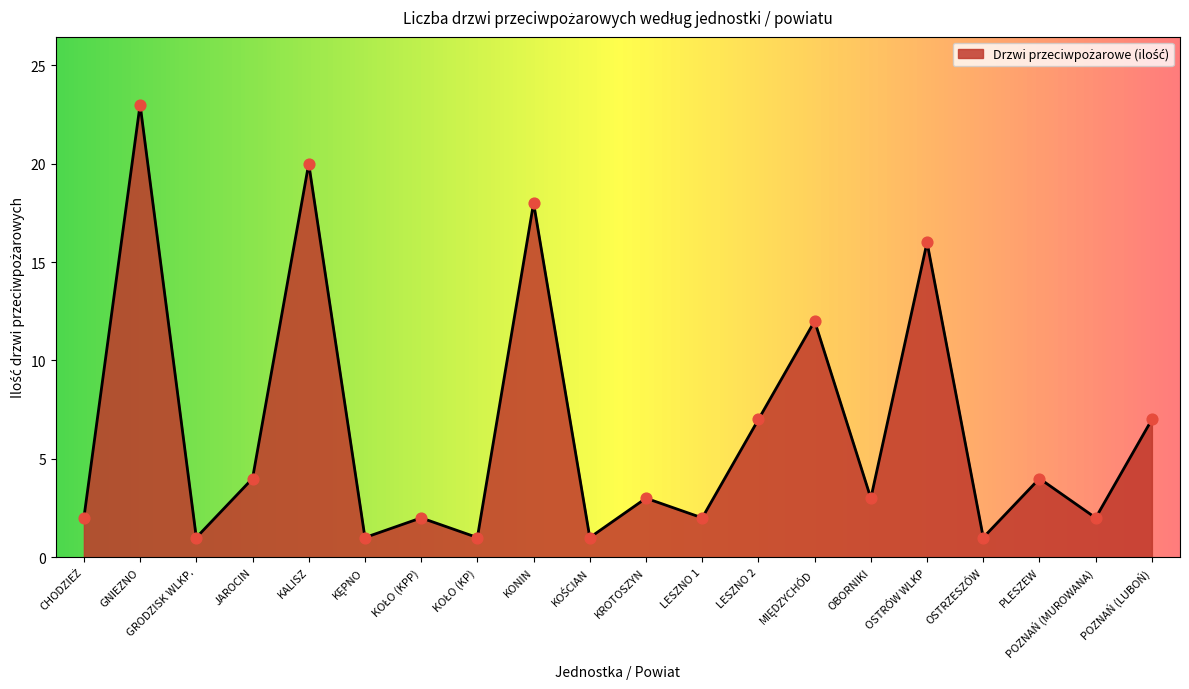

What is the change in value from GRODZISK WLKP. to OBORNIKI?

+2